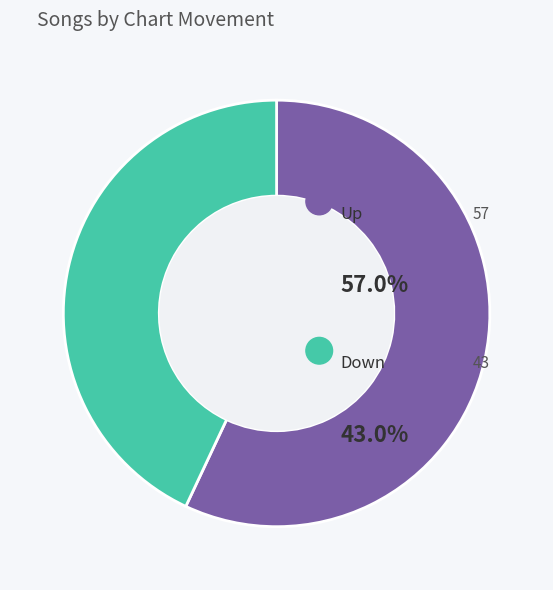

Count the number of slices in the pie.

2